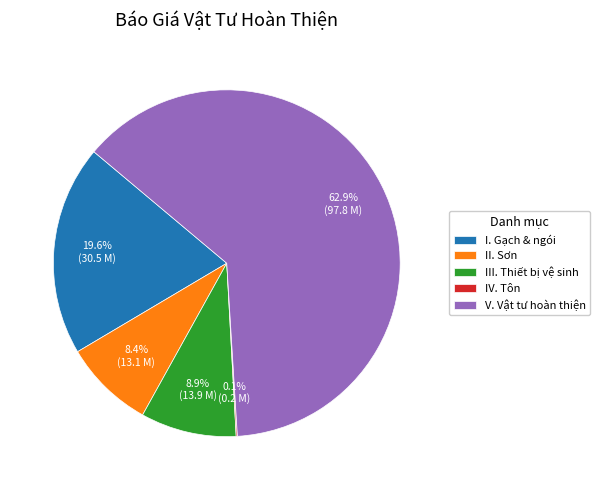

What portion of the pie excludes II. Sơn?

91.6%